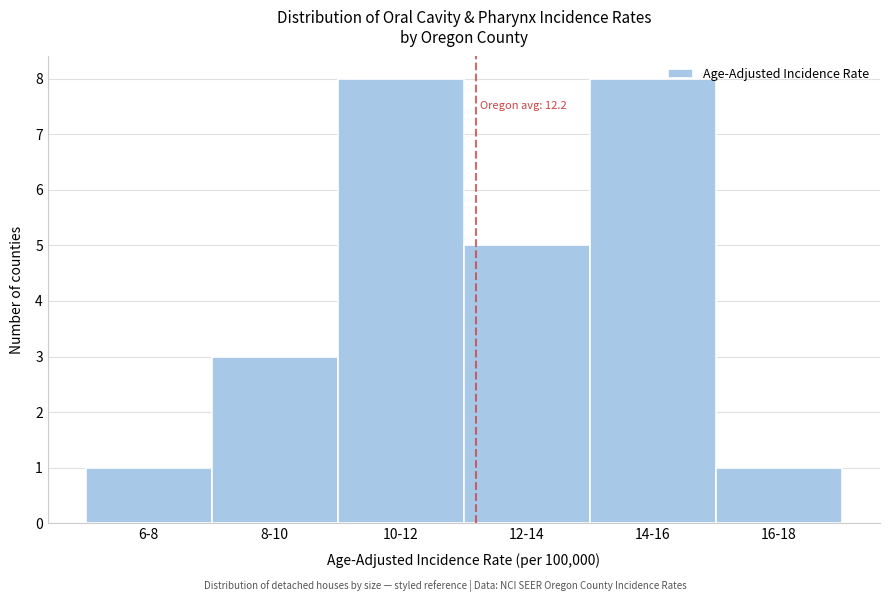

Reading left to right, what are all the values shown in this chart?

1	3	8	5	8	1